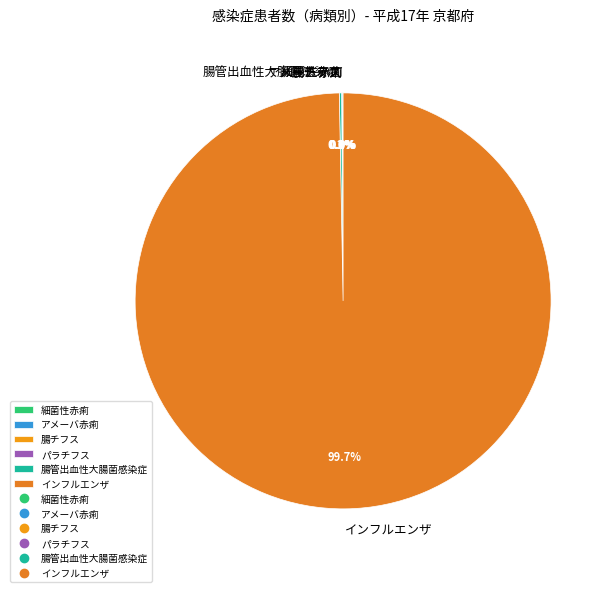

Does インフルエンザ account for over 50% of the chart?

Yes